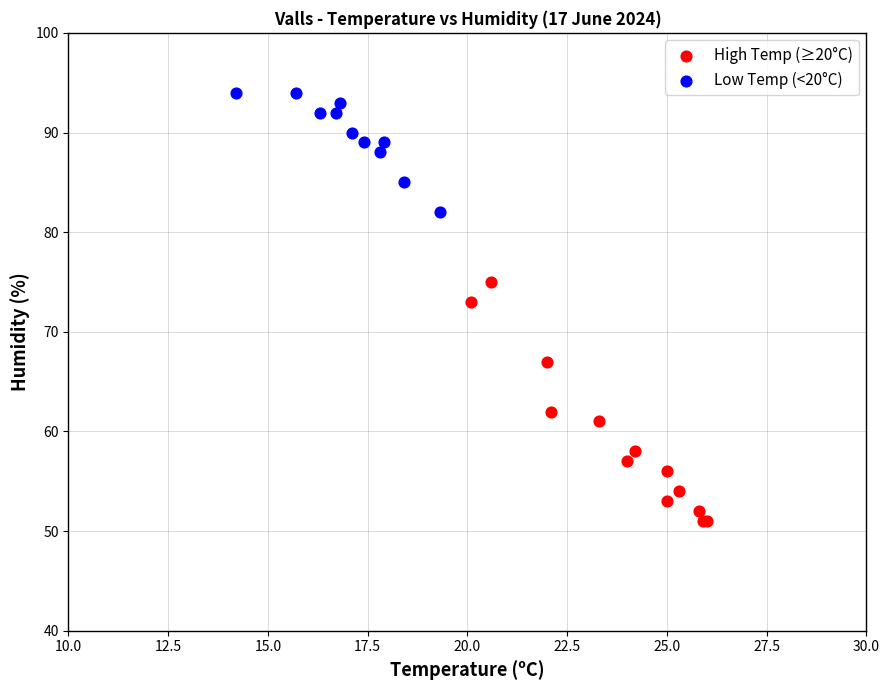

Which series reaches the maximum Y coordinate?

Low Temp (<20°C)